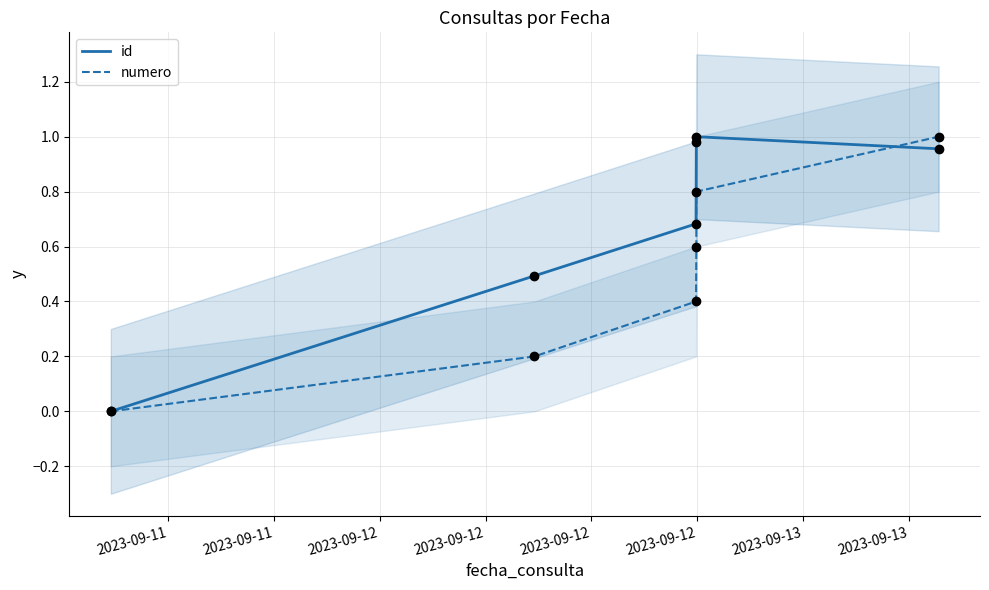

Which series reaches the maximum Y coordinate?

id